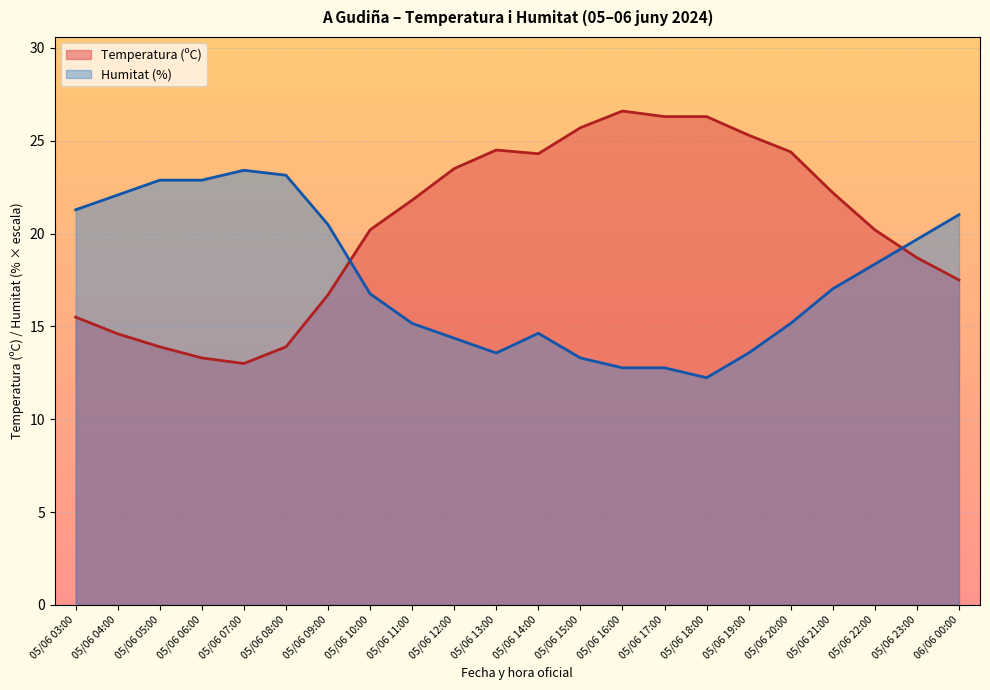

At which category is the sum across all series the highest?

05/06 20:00